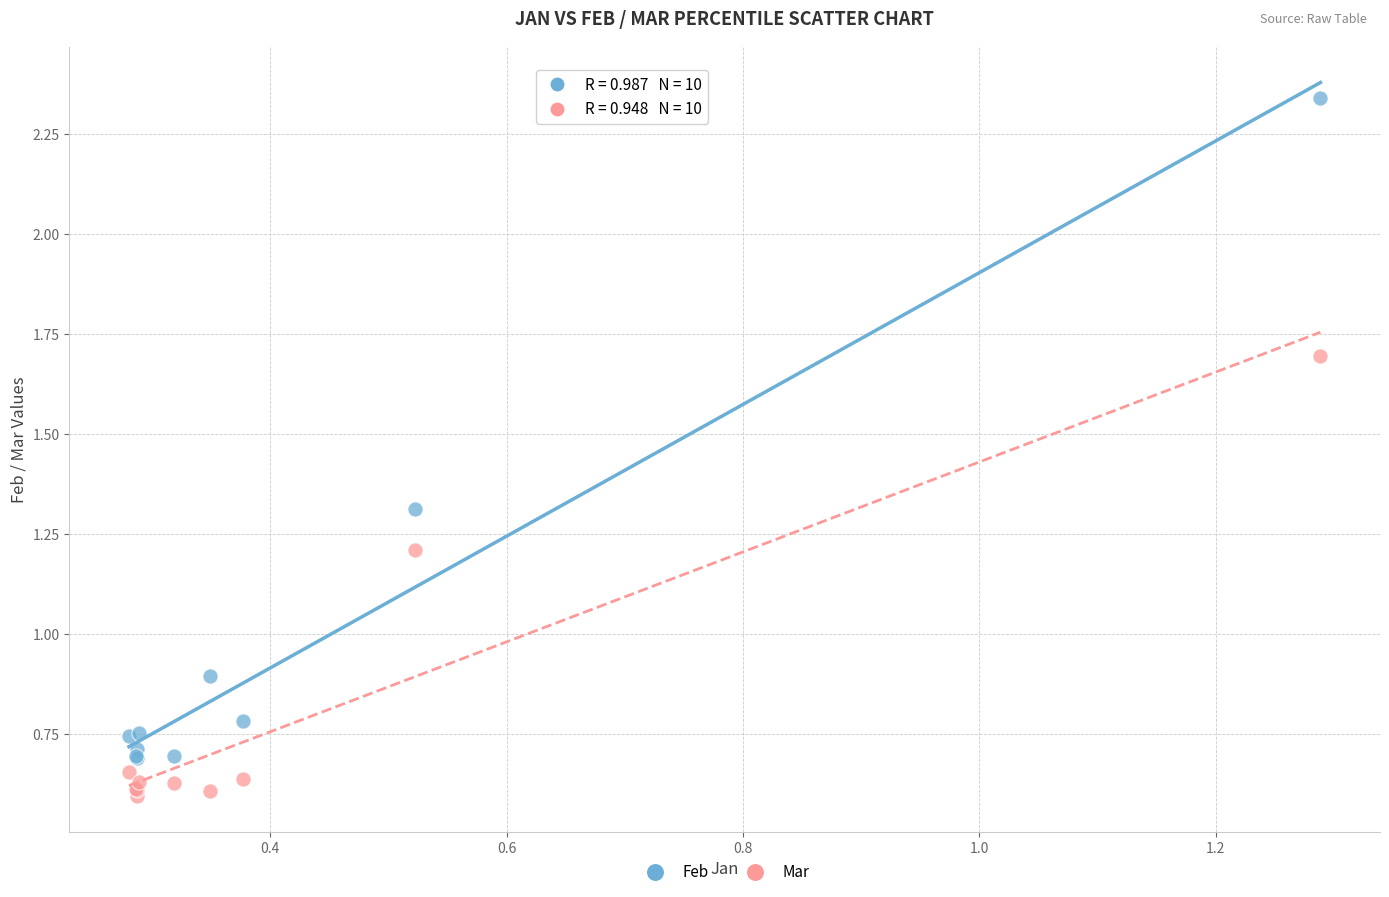

Which series reaches the minimum Y coordinate?

Mar